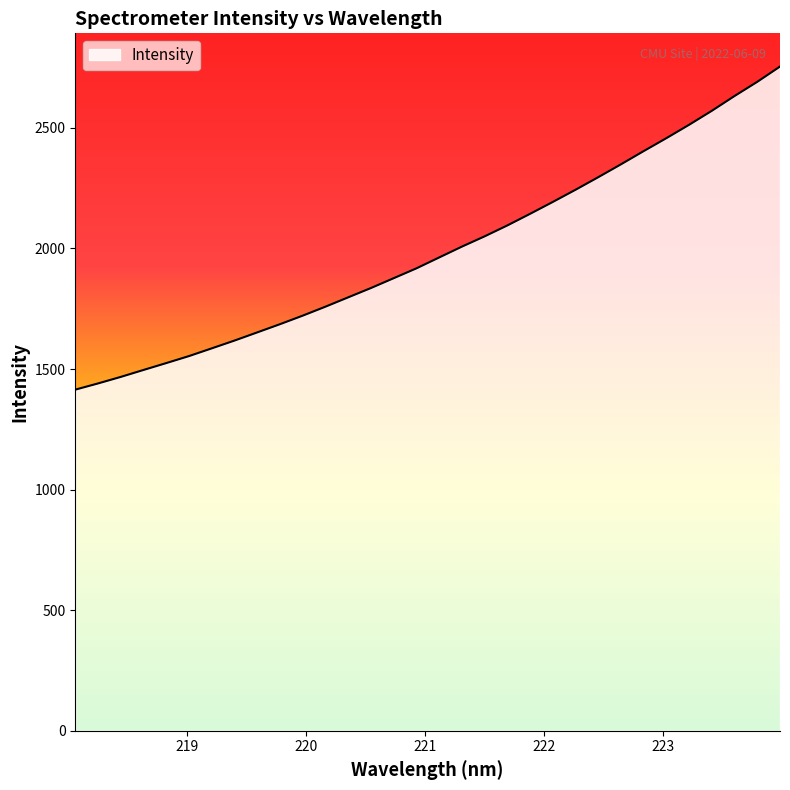

What is the difference between the maximum and minimum values?

1339.8